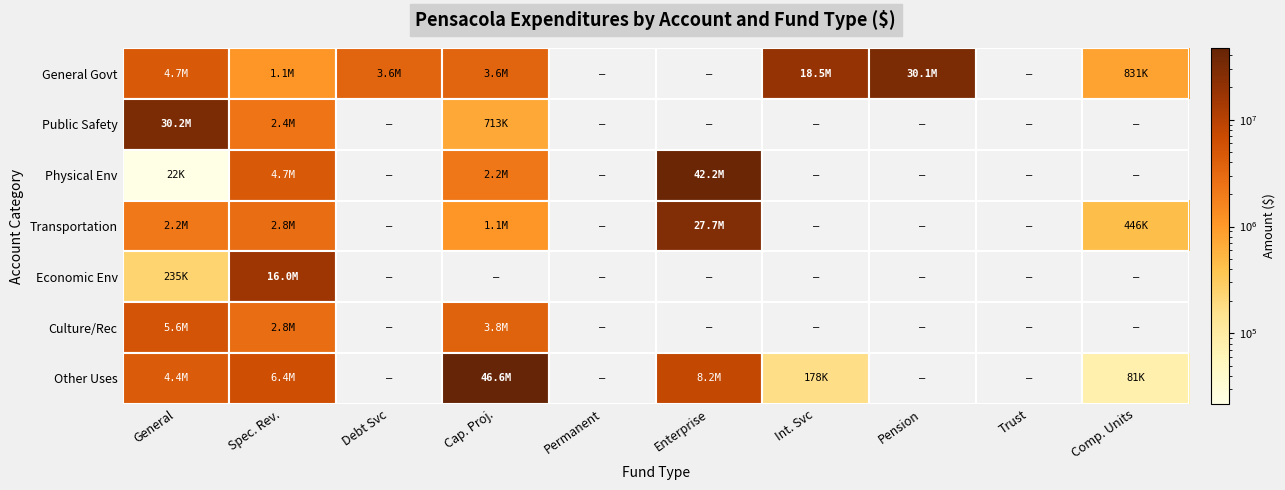

What is the maximum value shown in the chart?

46594523